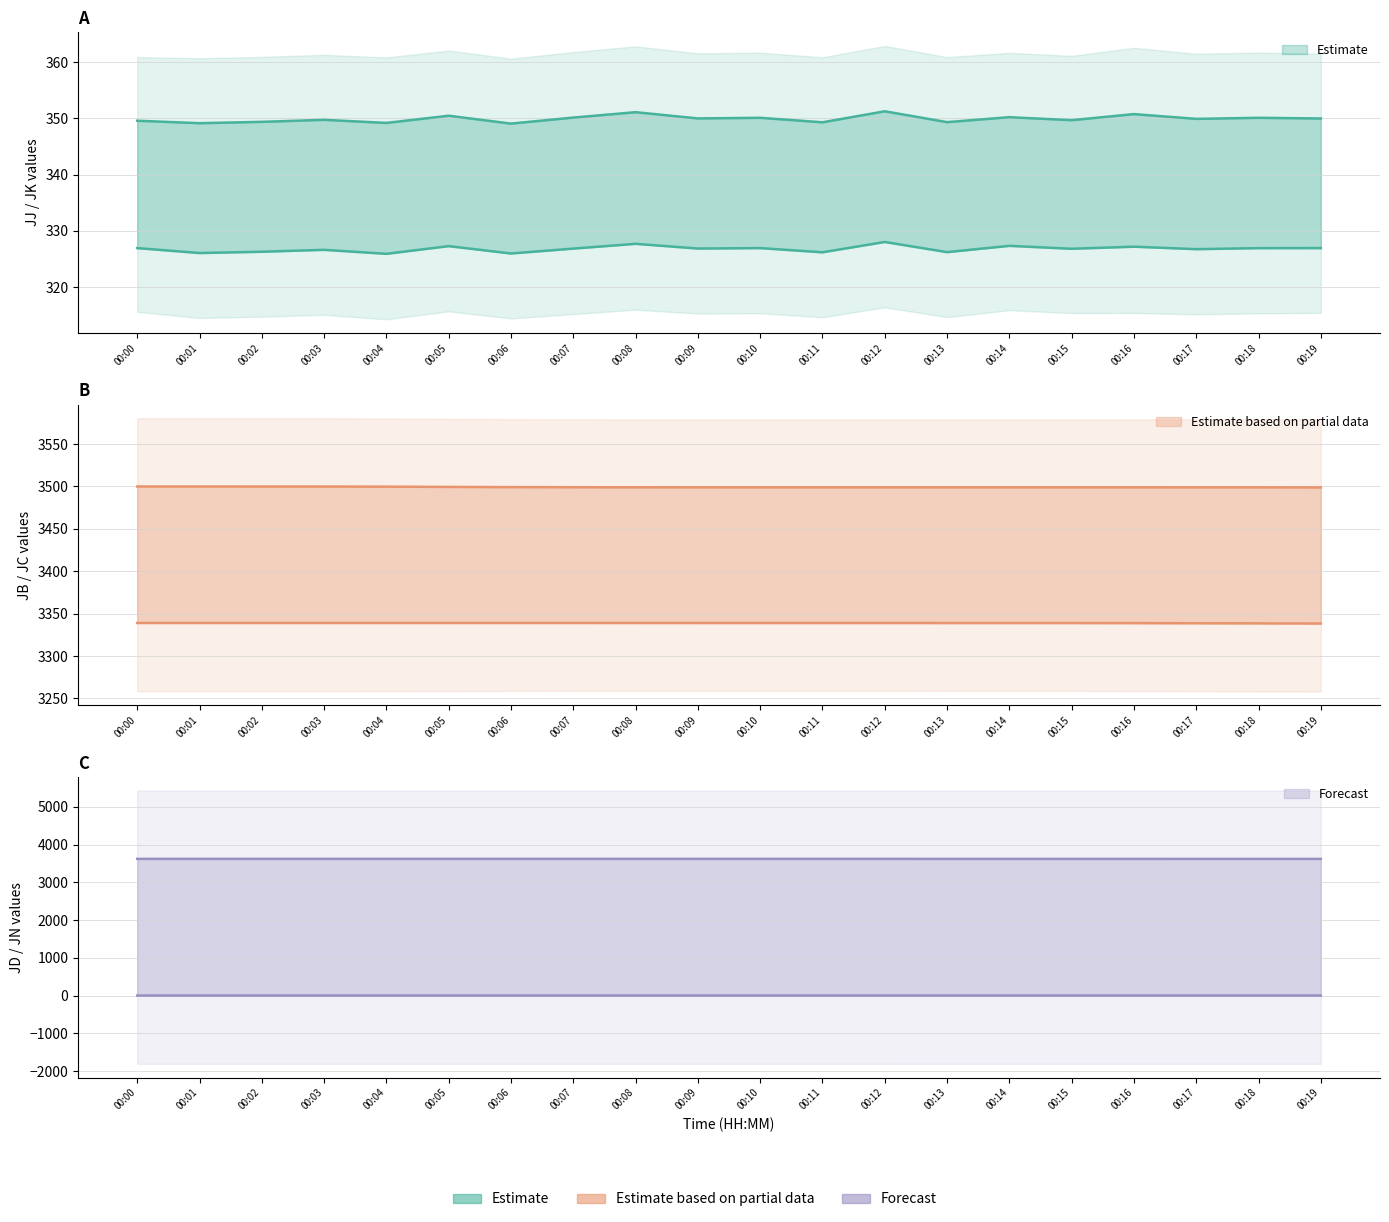

Reading right to left, extract all data points from this chart.

JJ: 00:19=350.0	00:18=350.1	00:17=349.9	00:16=350.8	00:15=349.7	00:14=350.2	00:13=349.3	00:12=351.3	00:11=349.3	00:10=350.1	00:09=350.0	00:08=351.1	00:07=350.1	00:06=349.1	00:05=350.5	00:04=349.2	00:03=349.8	00:02=349.4	00:01=349.1	00:00=349.6
JK: 00:19=326.9	00:18=326.9	00:17=326.7	00:16=327.2	00:15=326.8	00:14=327.3	00:13=326.2	00:12=328.0	00:11=326.2	00:10=326.9	00:09=326.9	00:08=327.7	00:07=326.8	00:06=326.0	00:05=327.3	00:04=325.9	00:03=326.6	00:02=326.3	00:01=326.1	00:00=326.9
JB: 00:19=3498.9	00:18=3499.0	00:17=3499.0	00:16=3499.0	00:15=3499.0	00:14=3499.0	00:13=3499.0	00:12=3499.0	00:11=3499.0	00:10=3499.0	00:09=3499.0	00:08=3499.1	00:07=3499.1	00:06=3499.2	00:05=3499.5	00:04=3499.8	00:03=3499.9	00:02=3500.0	00:01=3500.0	00:00=3500.0
JC: 00:19=3338.4	00:18=3338.6	00:17=3338.7	00:16=3338.8	00:15=3338.9	00:14=3338.9	00:13=3338.9	00:12=3339.0	00:11=3339.0	00:10=3339.0	00:09=3339.0	00:08=3339.0	00:07=3339.0	00:06=3339.0	00:05=3339.0	00:04=3339.0	00:03=3339.0	00:02=3339.0	00:01=3339.0	00:00=3339.0
JD: 00:19=3622.1	00:18=3622.1	00:17=3622.2	00:16=3622.4	00:15=3622.6	00:14=3622.7	00:13=3622.7	00:12=3622.8	00:11=3622.8	00:10=3622.8	00:09=3622.9	00:08=3622.9	00:07=3622.9	00:06=3623.0	00:05=3623.0	00:04=3623.0	00:03=3623.0	00:02=3623.0	00:01=3623.0	00:00=3623.0
JN: 00:19=3.9	00:18=3.9	00:17=3.9	00:16=3.9	00:15=3.9	00:14=3.9	00:13=3.9	00:12=3.9	00:11=3.9	00:10=3.9	00:09=3.9	00:08=3.9	00:07=3.9	00:06=3.9	00:05=3.9	00:04=3.8	00:03=3.8	00:02=3.8	00:01=3.8	00:00=3.8